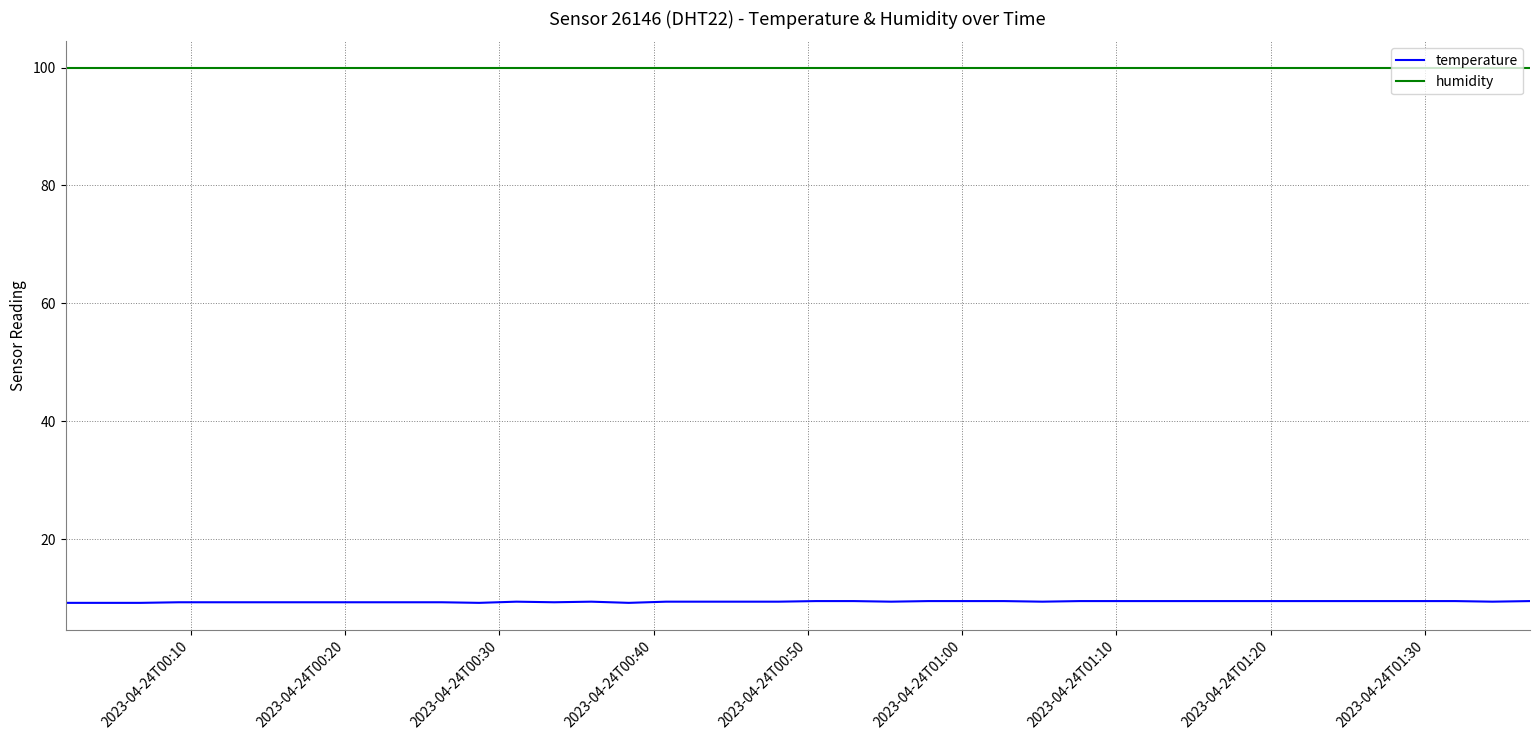

Which series has the largest total across all categories?

humidity